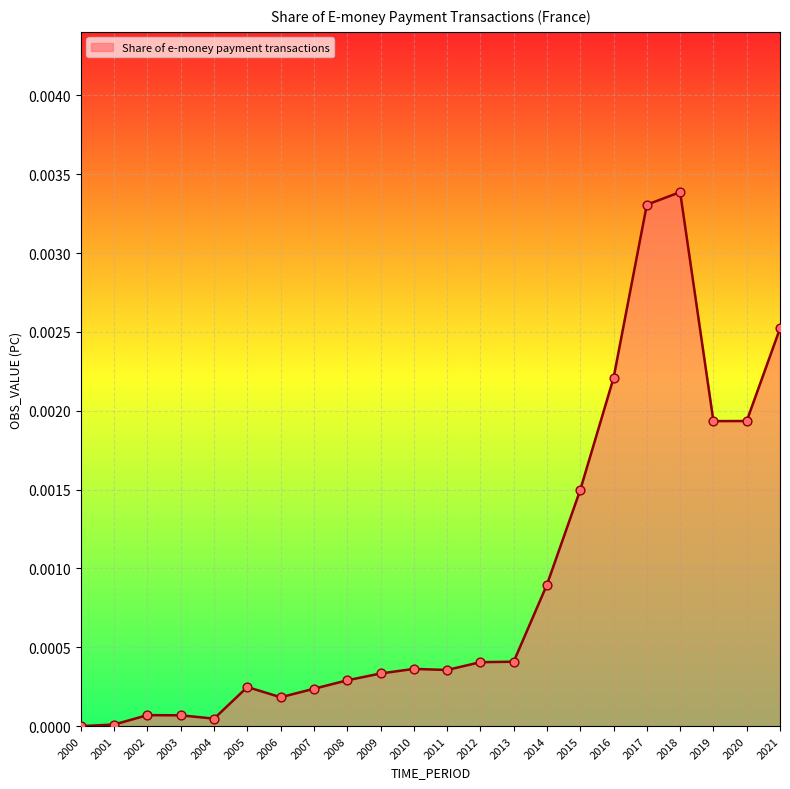

Between 2017 and 2009, which is larger?

2017